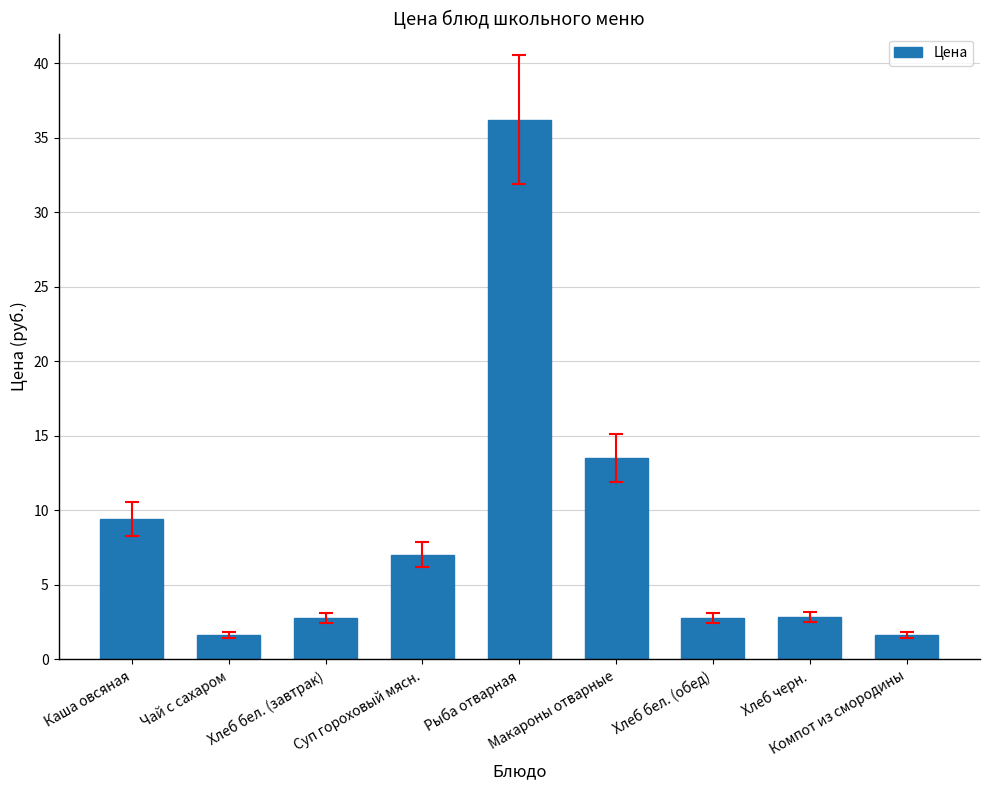

What is the difference between the maximum and second lowest values?

34.5